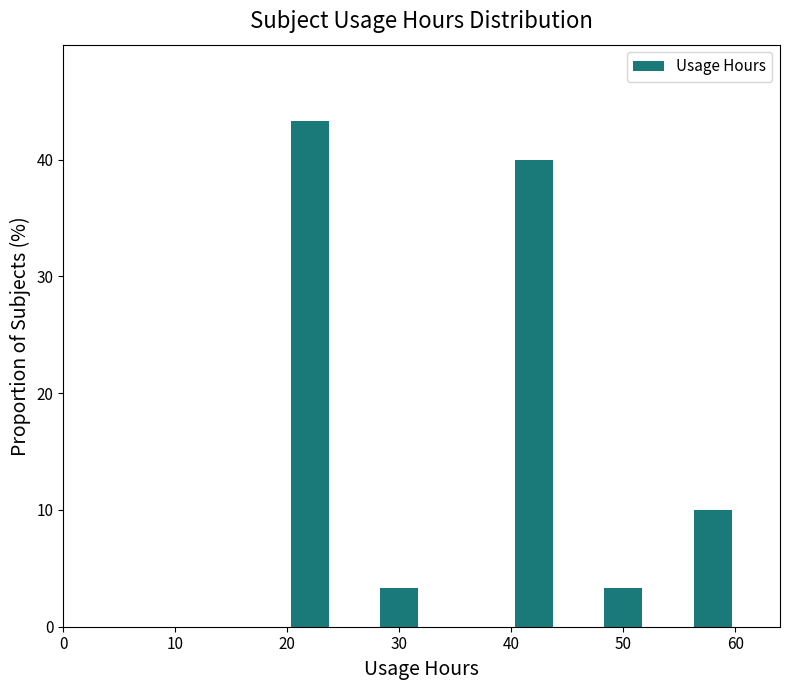

Reading left to right, transcribe this chart: for each bar, give the range it covers on the x-axis and its height. The values are not printed on the chart, so give them approximately, as read against the axis.

20 to 24: 43
24 to 28: 0
28 to 32: 3
32 to 36: 0
36 to 40: 0
40 to 44: 40
44 to 48: 0
48 to 52: 3
52 to 56: 0
56 to 60: 10